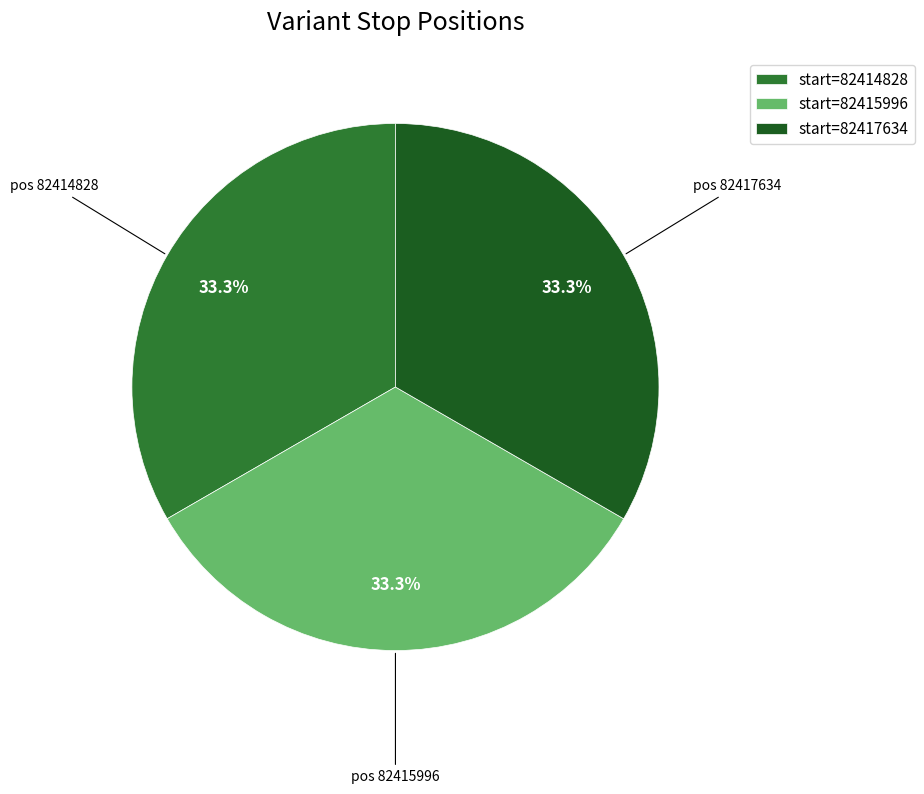

Does start=82415996 represent more than half of the total?

No